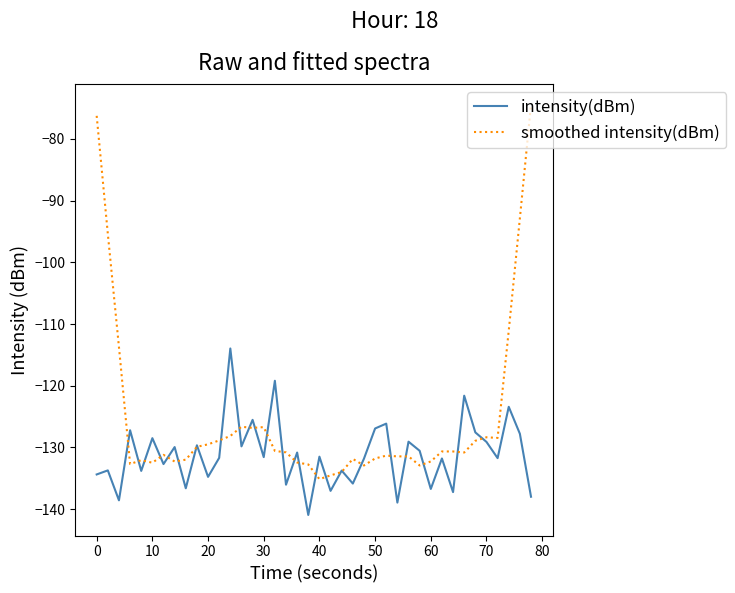

True or false: intensity(dBm) has more than 0 points higher than both neighbors.

True